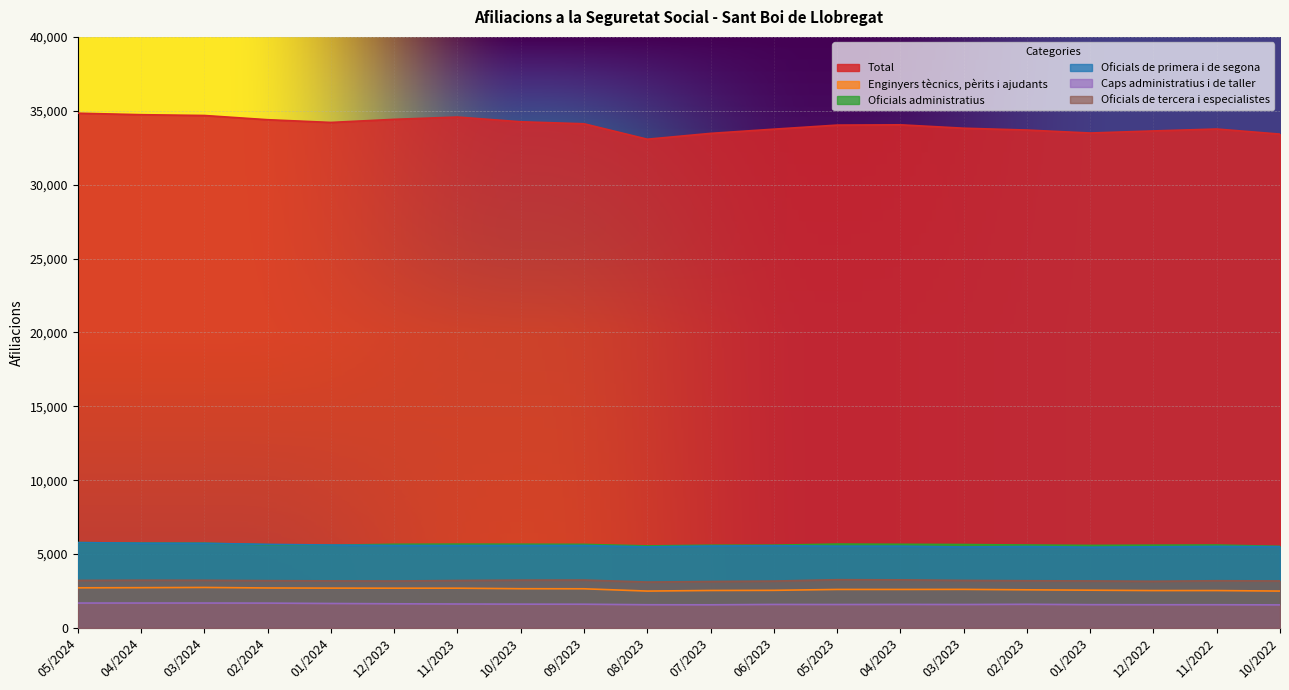

What is the maximum value shown in the chart?

34835